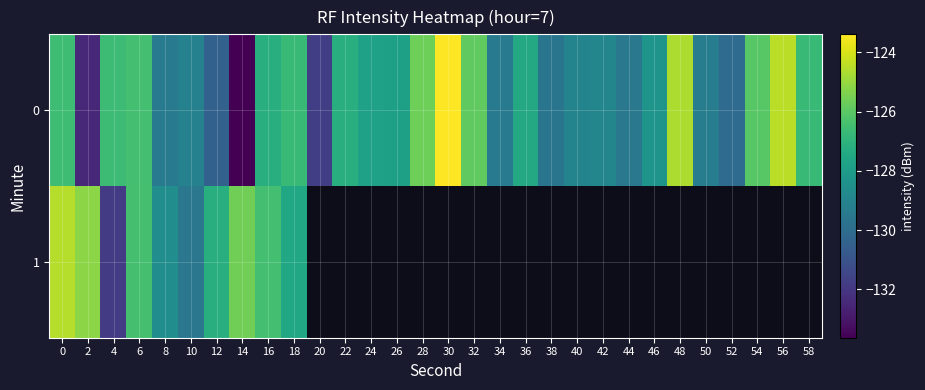

Rank the series at 36 from highest to lowest value.

0, 1